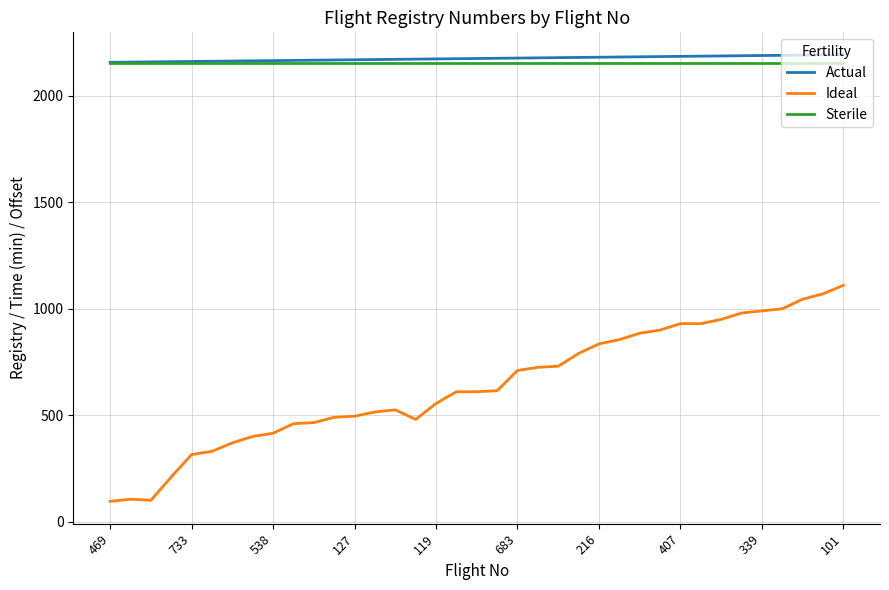

List the series in order of their peak value, highest first.

Actual, Sterile, Ideal